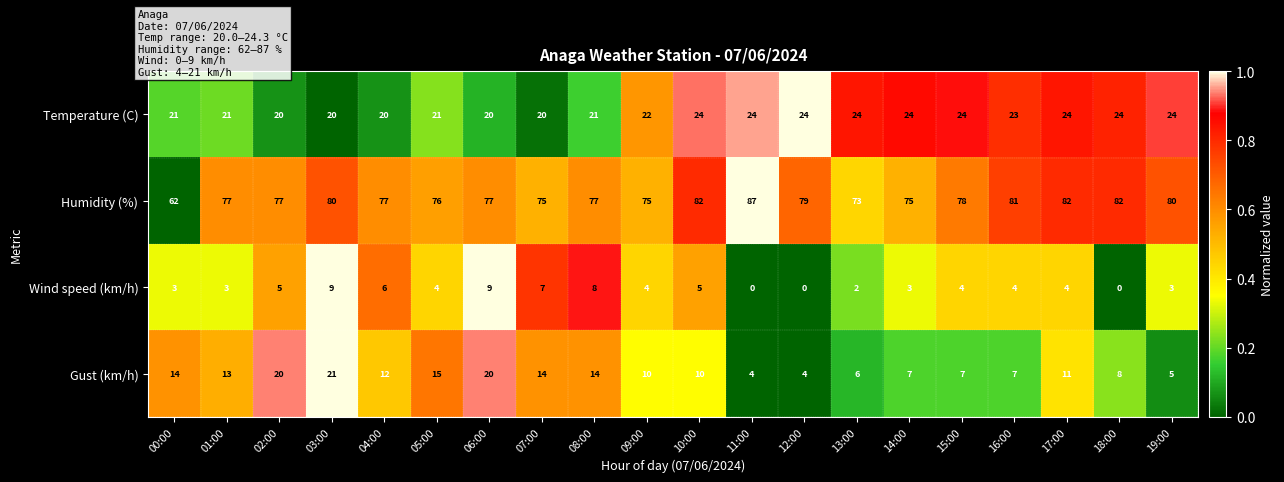

What is the difference between the maximum and minimum values in the Gust (km/h) series?

17